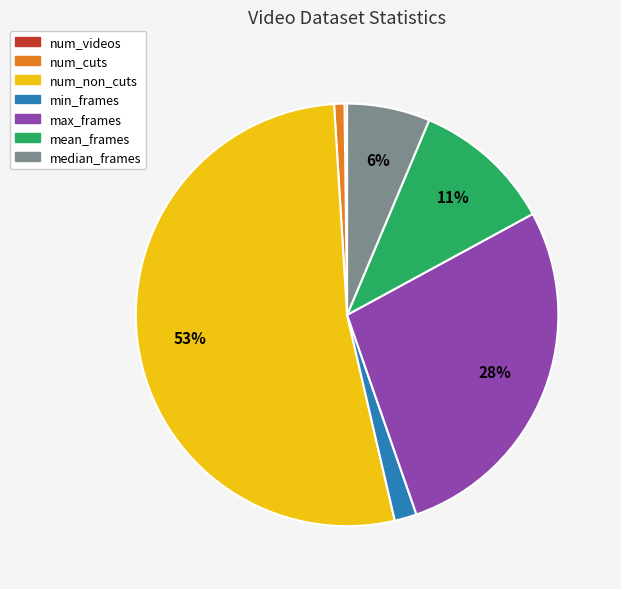

What is the ratio of the value at median_frames to the value at num_non_cuts?

0.1